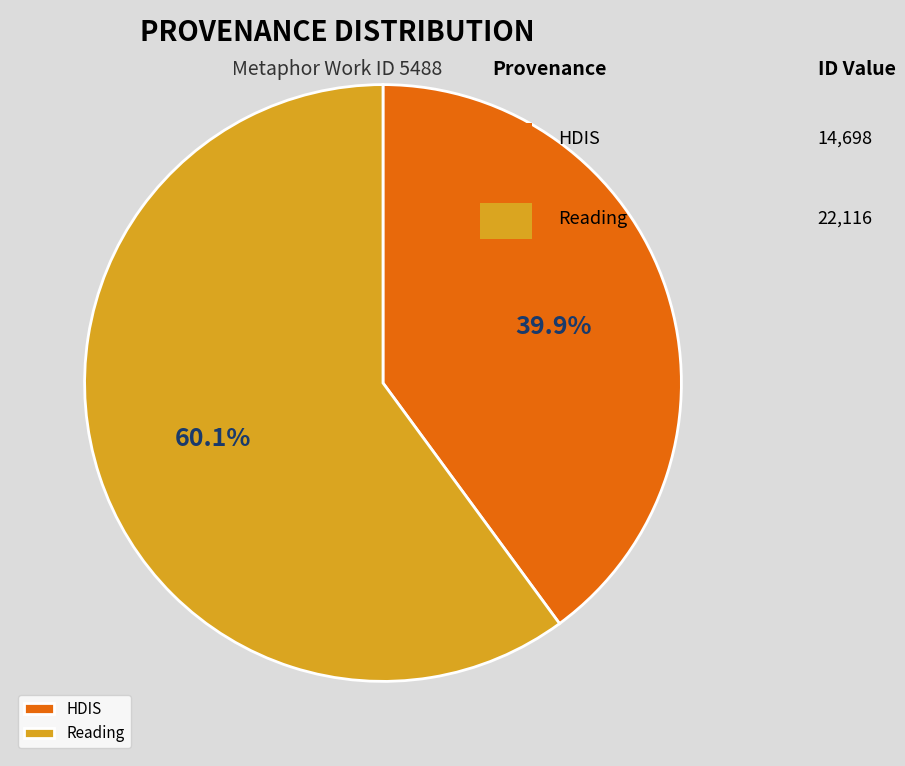

Approximately how many times larger is the value at HDIS compared to Reading?

0.7